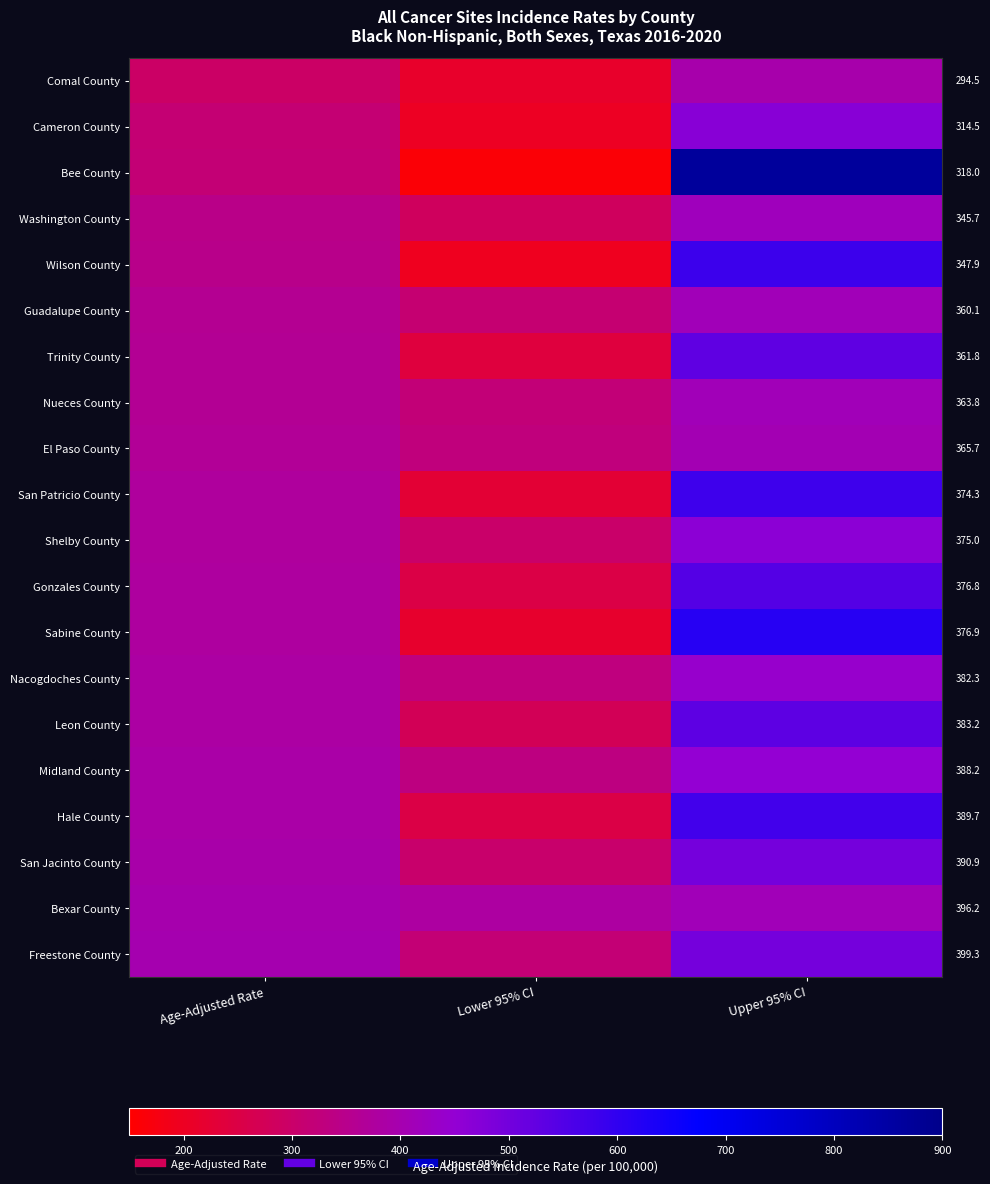

Which series has the largest total across all categories?

Bee County